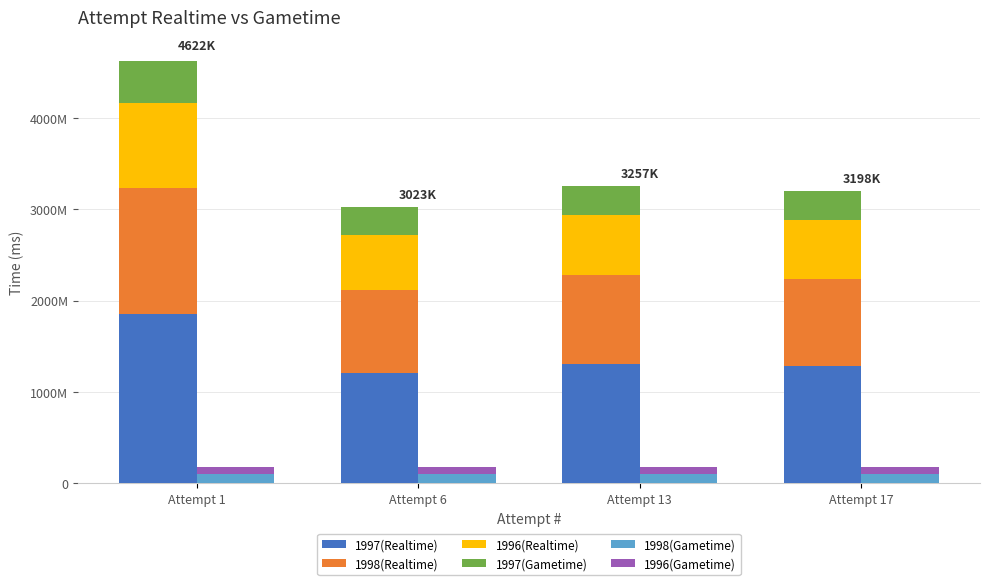

Which series has the largest total across all categories?

1997(Realtime)